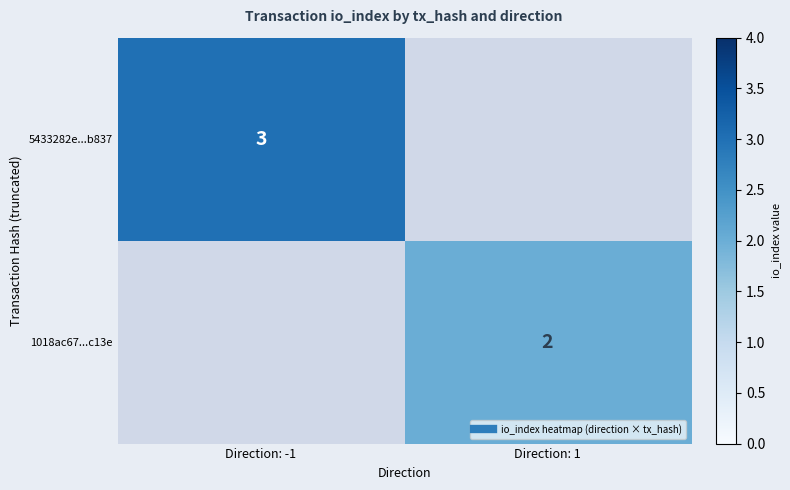

What is the maximum value for 5433282e...b837?

3.0